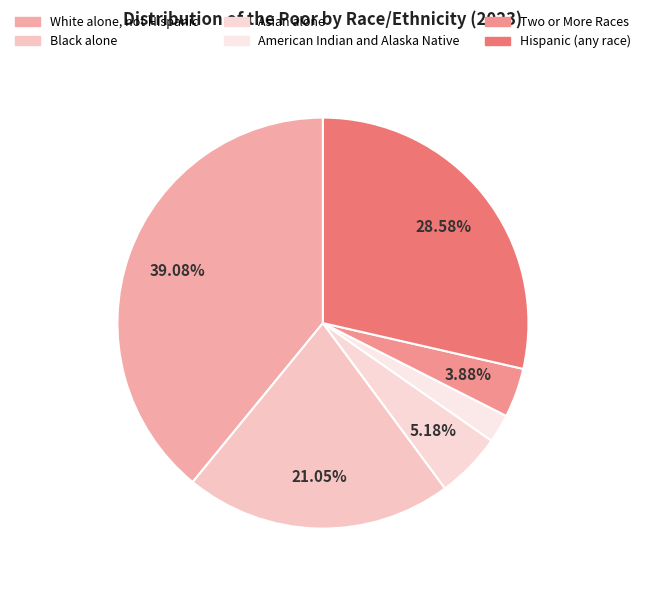

Count the number of slices in the pie.

6